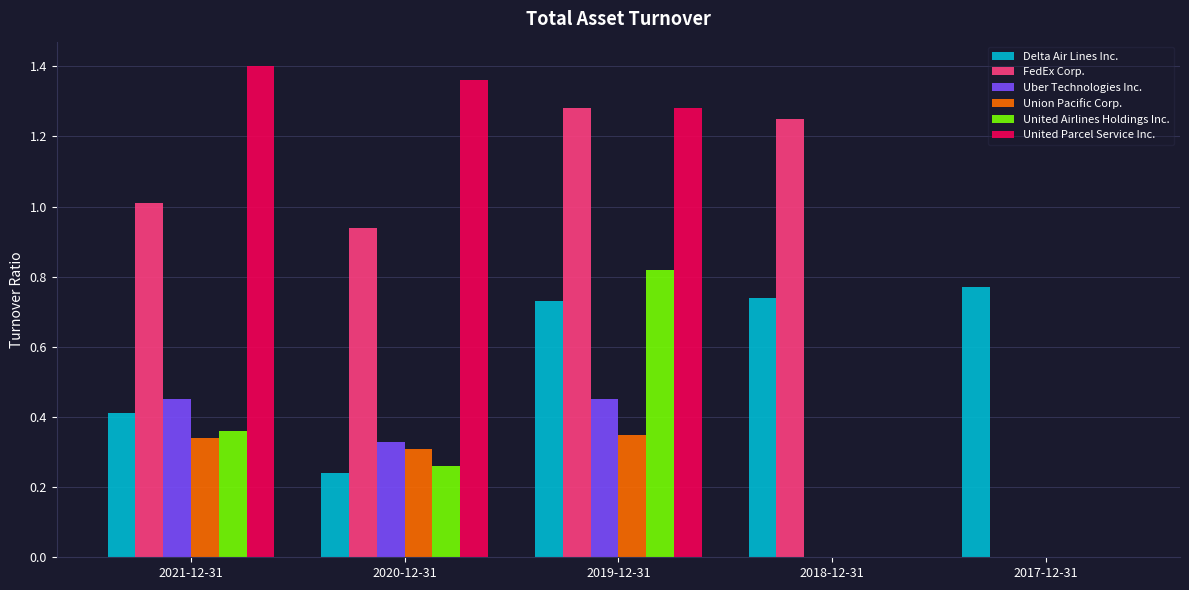

Are the bars grouped side by side (vs. stacked)?

Yes